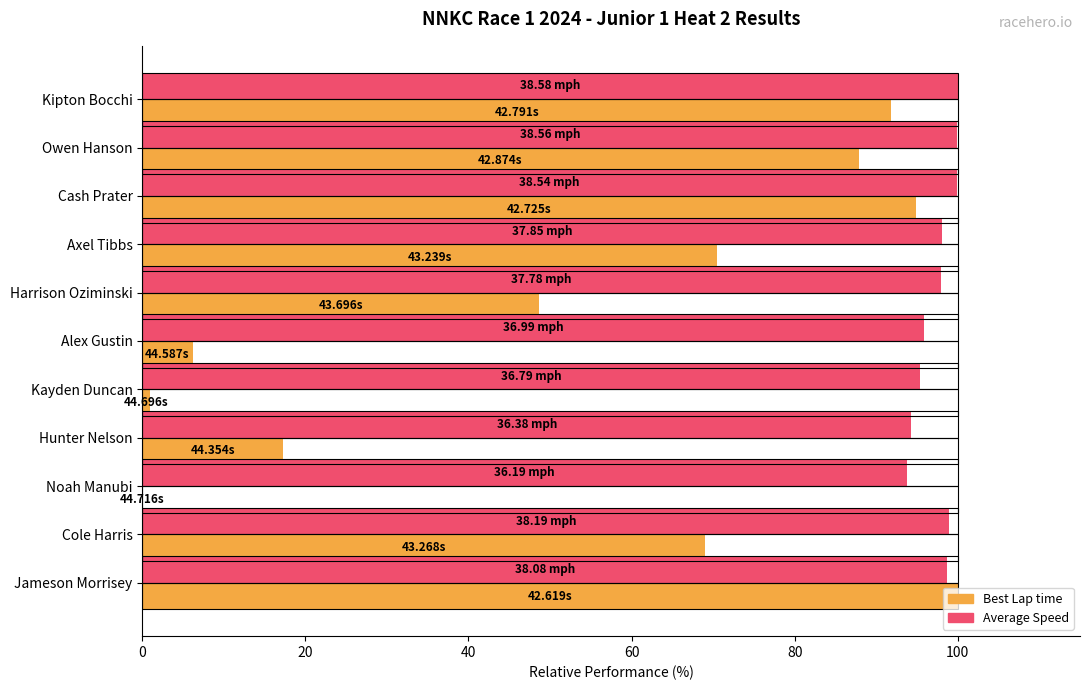

Count the number of data series in this chart.

2